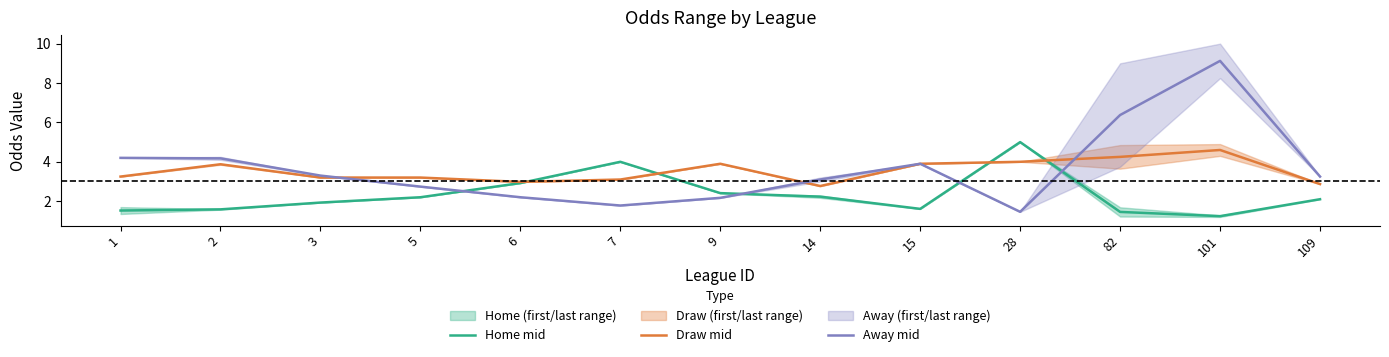

What is the minimum value for Home mid?

1.2